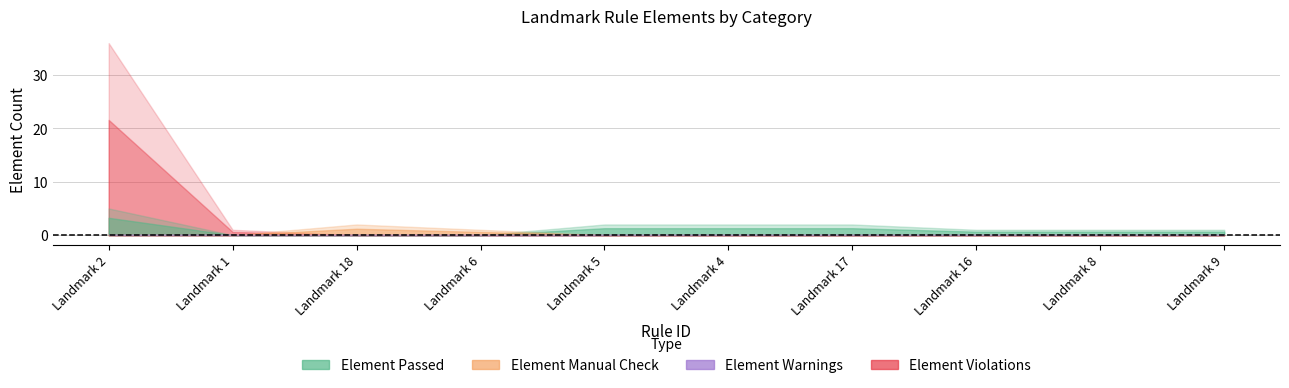

The Element Passed series shows 2 at Landmark 5. True or false?

True